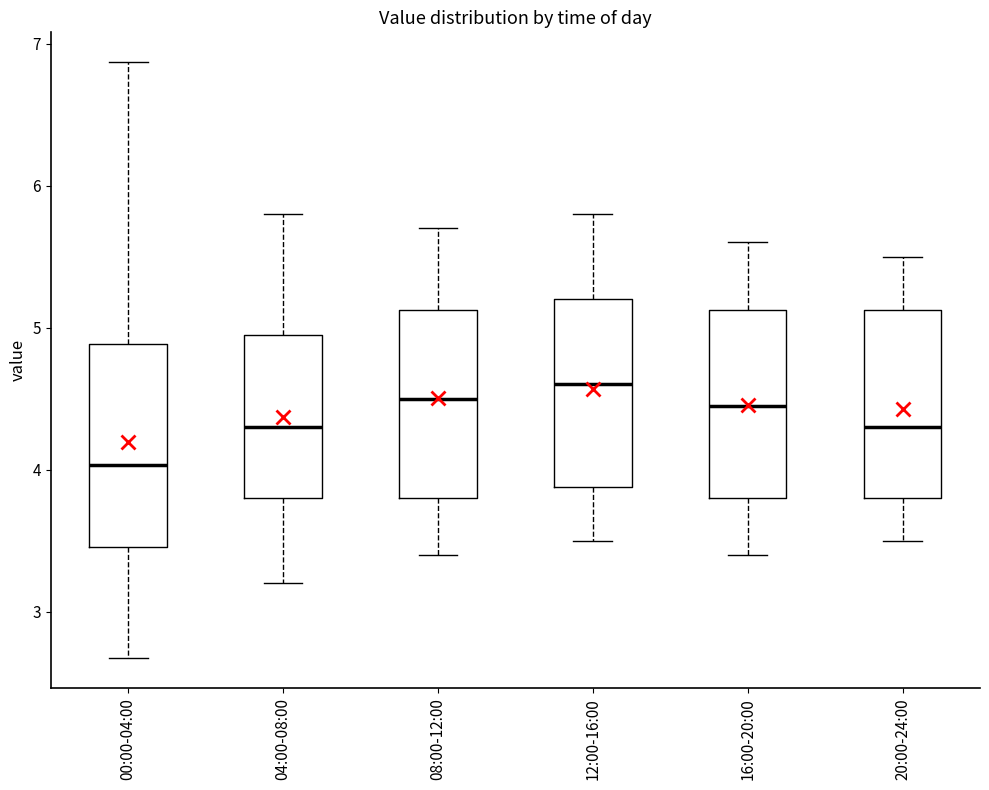

Reading left to right, read every box against the y-axis: the position of its median line, the range the box covers, and the ends of its whiskers. The values are not printed on the chart, so give them approximately, as read against the axis.

00:00-04:00: median 4.0, box 3.5 to 4.9, whiskers 2.7 to 6.9
04:00-08:00: median 4.3, box 3.8 to 5.0, whiskers 3.2 to 5.8
08:00-12:00: median 4.5, box 3.8 to 5.1, whiskers 3.4 to 5.7
12:00-16:00: median 4.6, box 3.9 to 5.2, whiskers 3.5 to 5.8
16:00-20:00: median 4.5, box 3.8 to 5.1, whiskers 3.4 to 5.6
20:00-24:00: median 4.3, box 3.8 to 5.1, whiskers 3.5 to 5.5